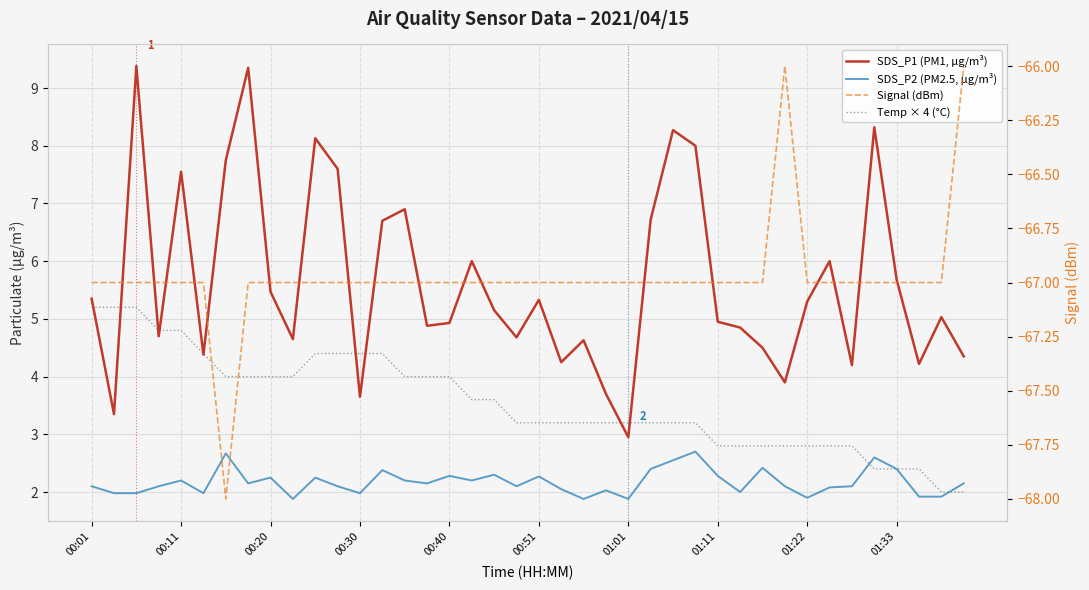

The Signal (dBm) series shows -29.2 at 23. True or false?

False